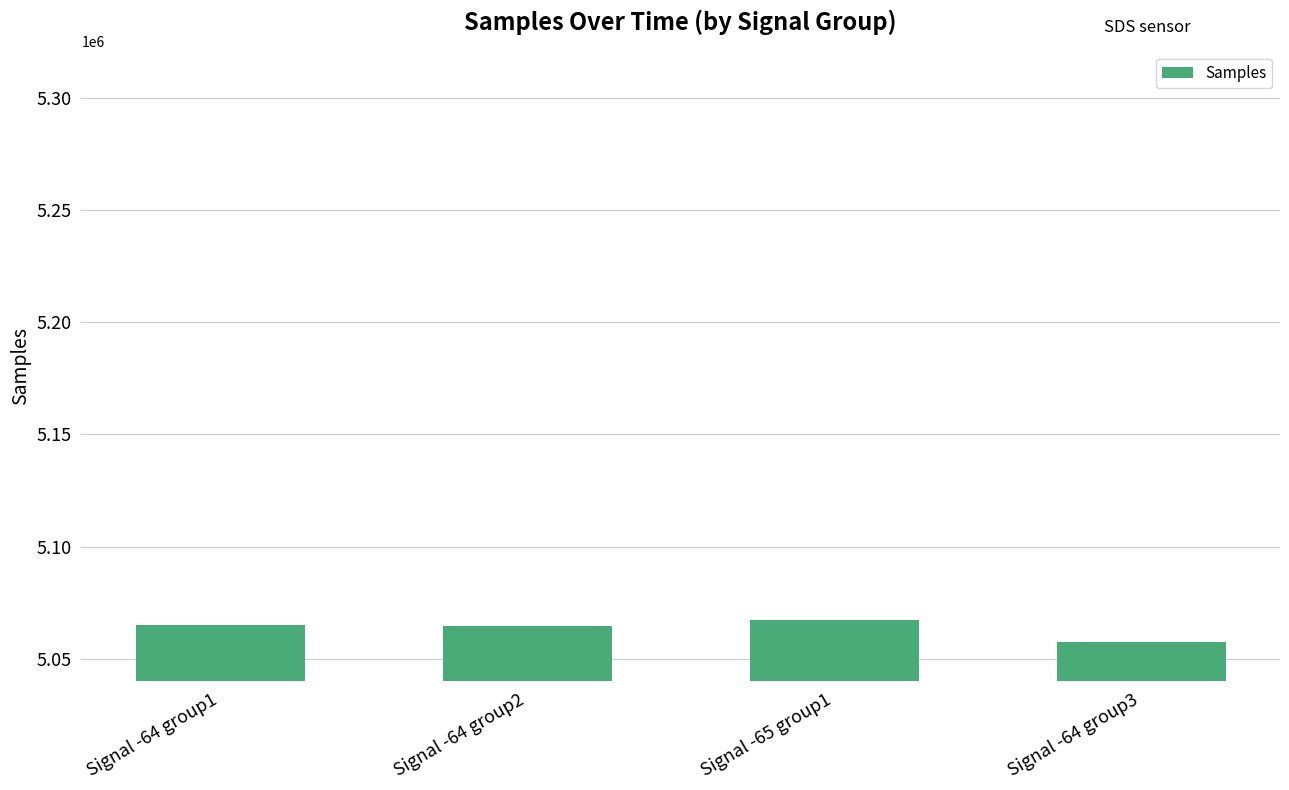

The value at Signal -65 group1 is 5067312.5. True or false?

True